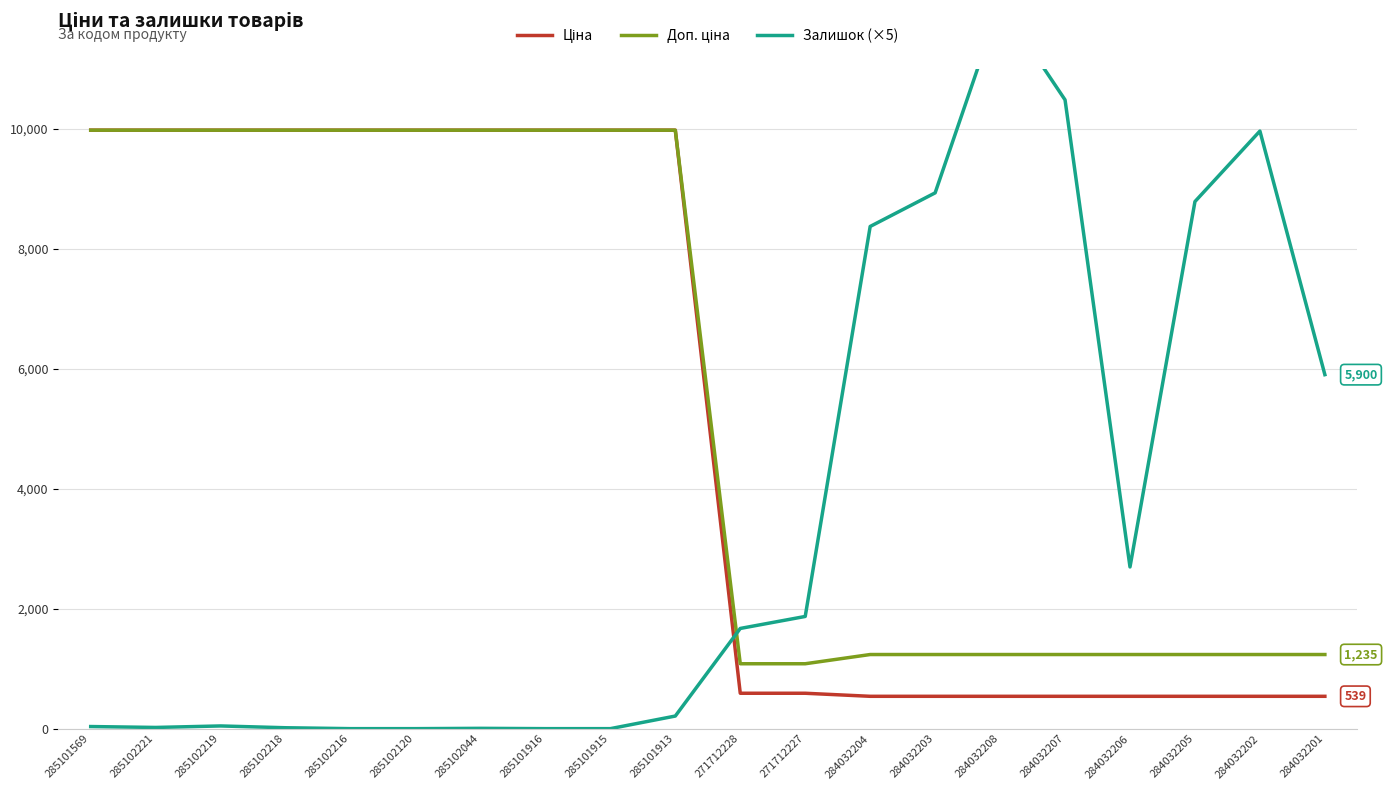

What is the label of the 13th point from the left?

284032204